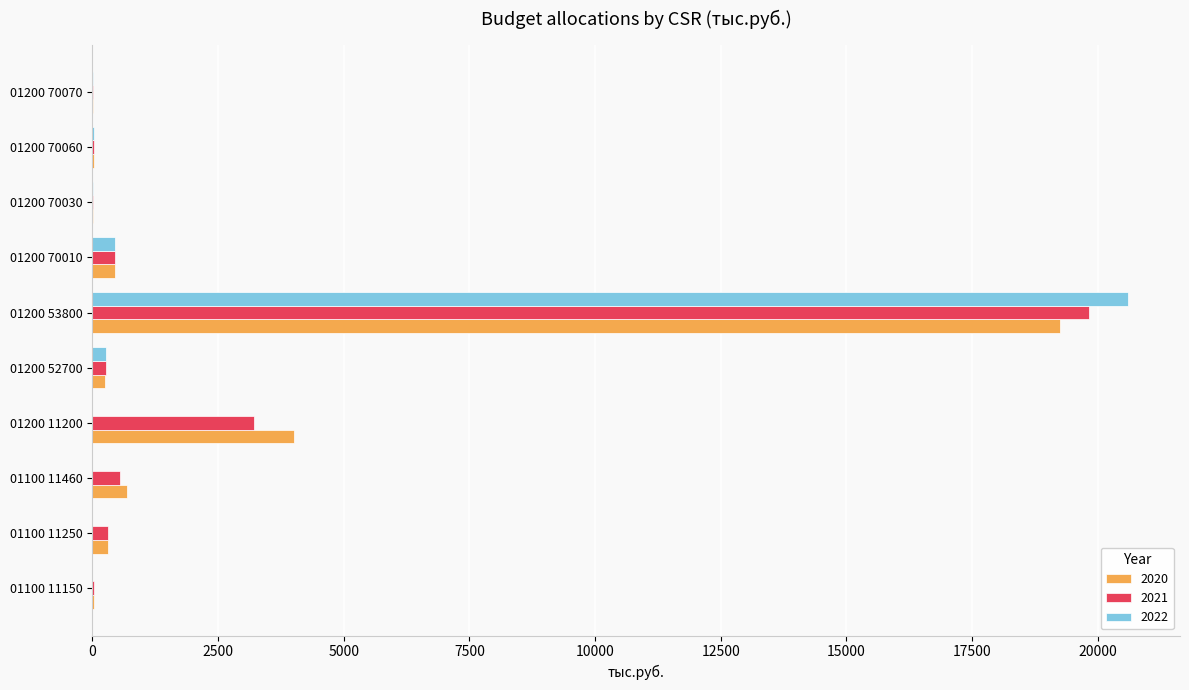

What is the sum of the 2020 values at 01100 11150 and 01200 70010?

490.0